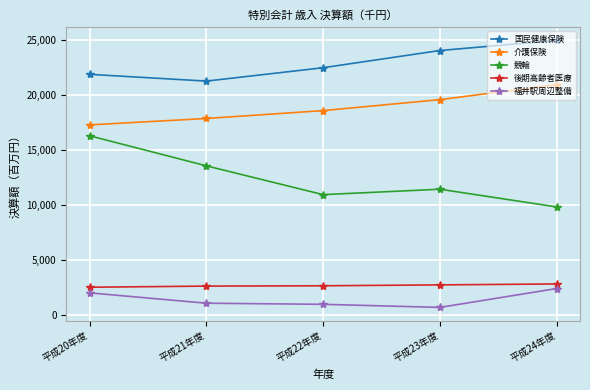

Does the chart display data point markers on the line(s)?

Yes